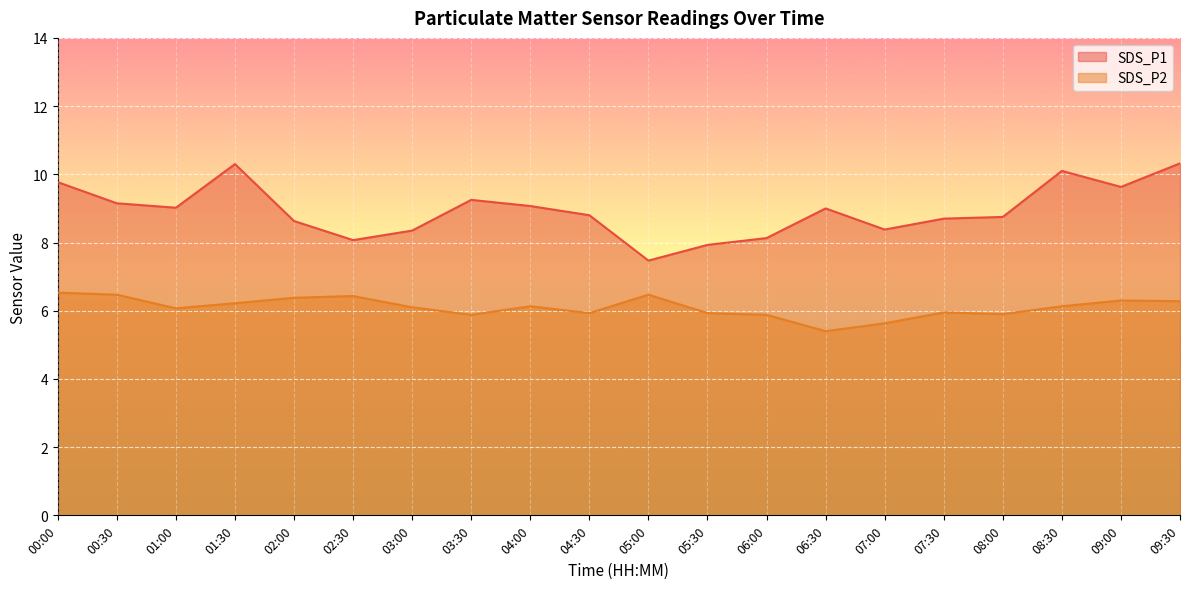

Where is the first local maximum for SDS_P1?

01:30